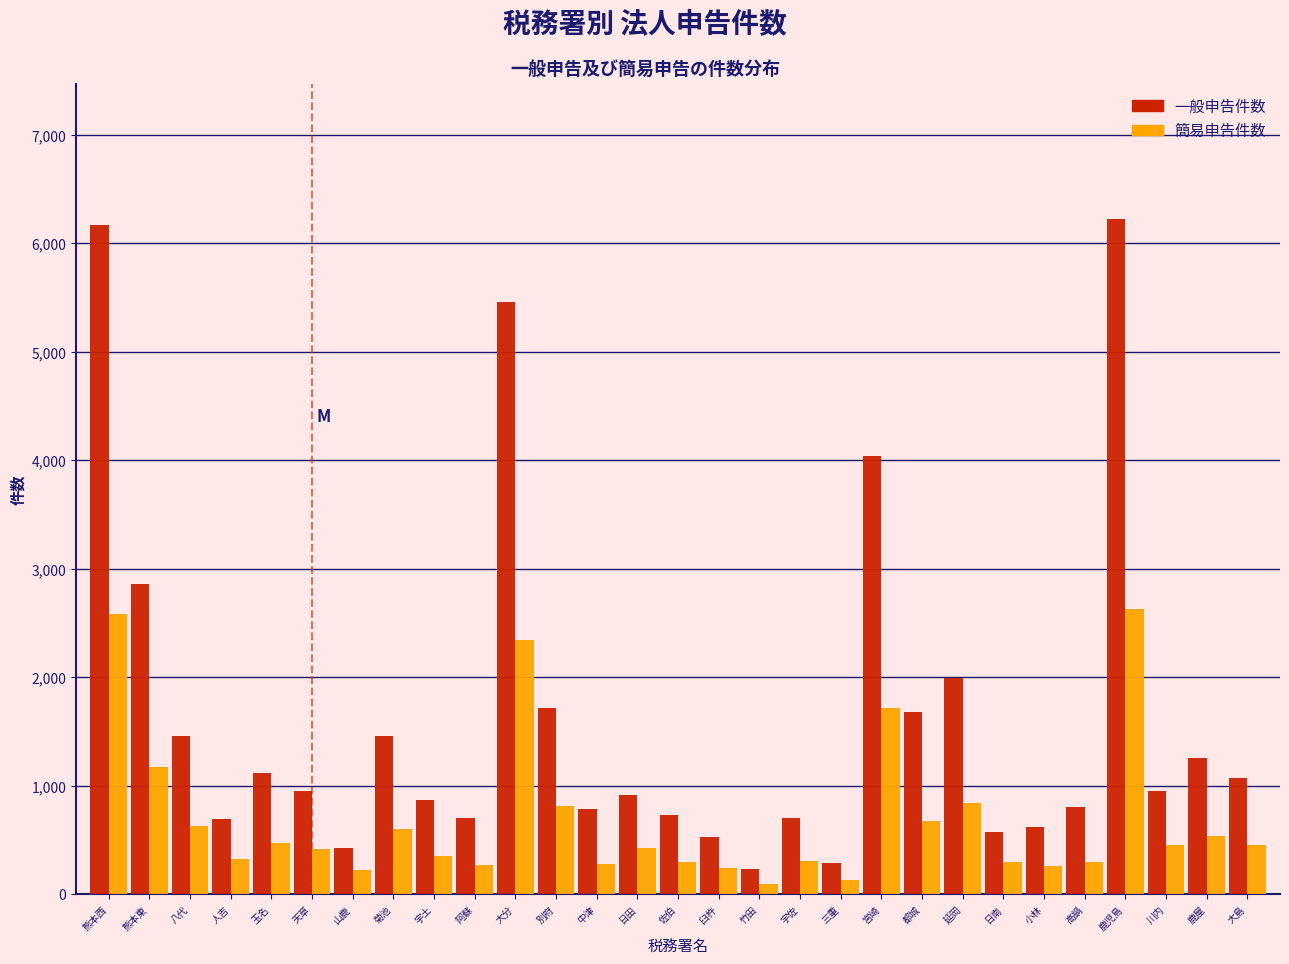

What is the lowest value of the 一般申告件数 series?

230